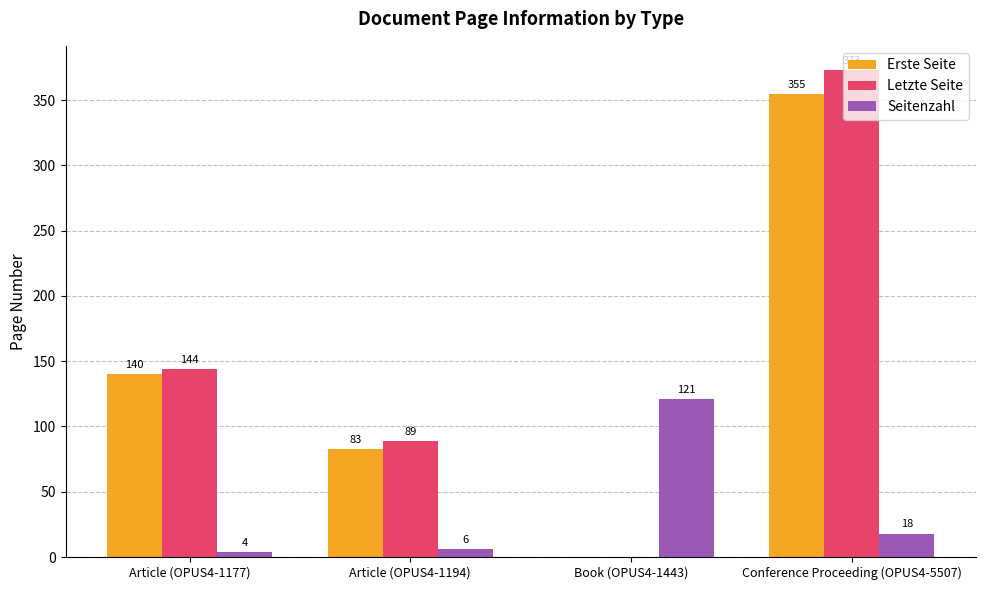

What is the highest value of the Seitenzahl series?

121